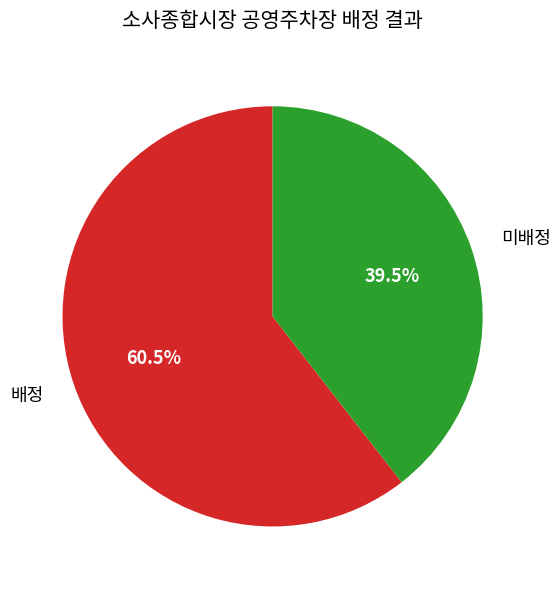

Does any single category account for the majority?

Yes